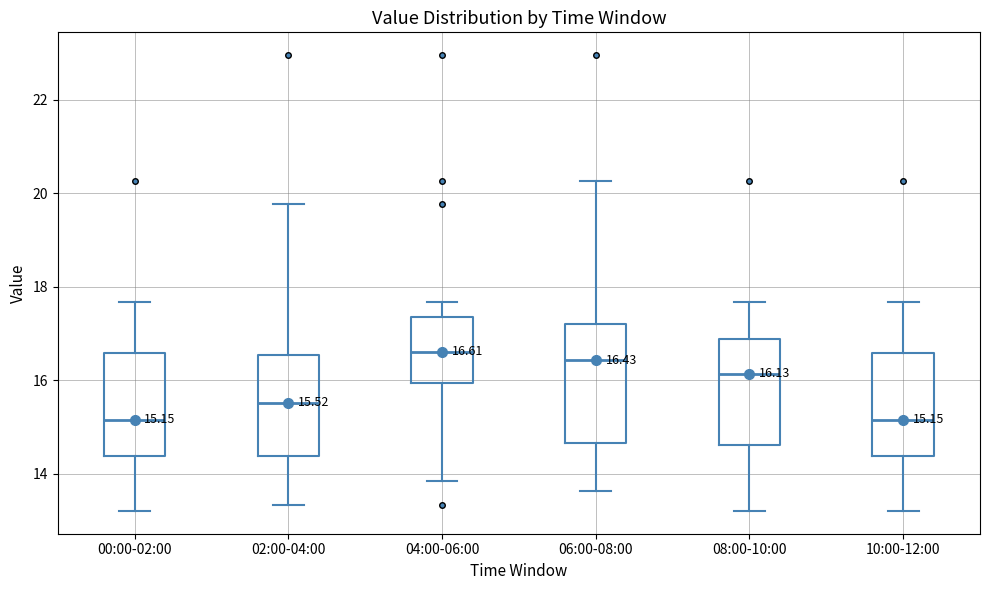

Which box is the tallest, from its lower edge to its upper edge?

06:00-08:00